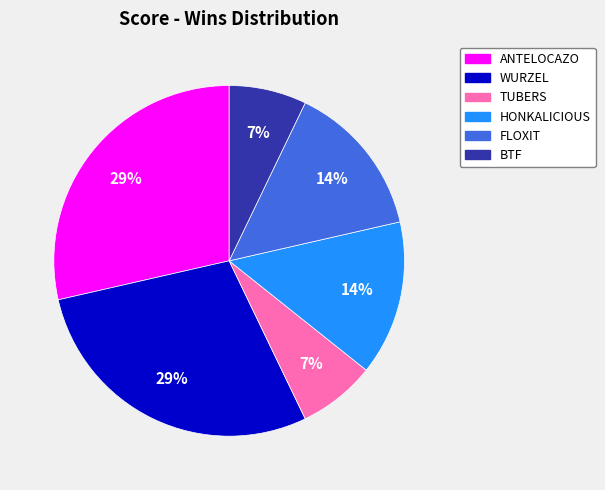

To the nearest percent, what is the average slice percentage?

17%